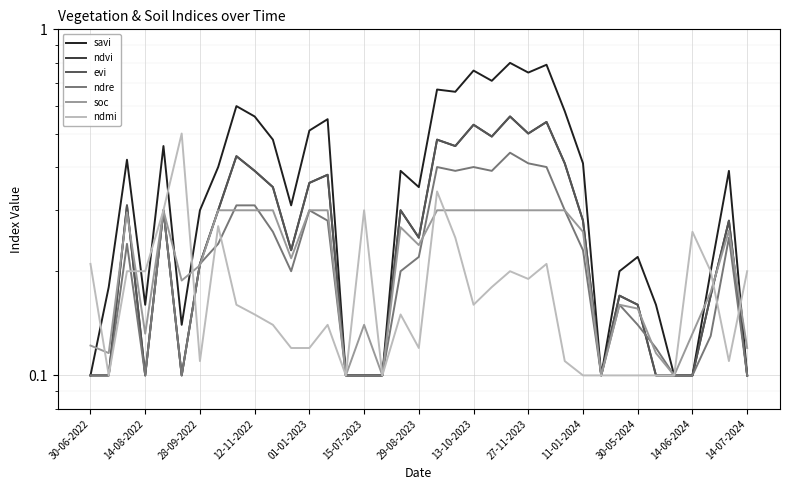

At how many categories does at least one series exceed 0?

37